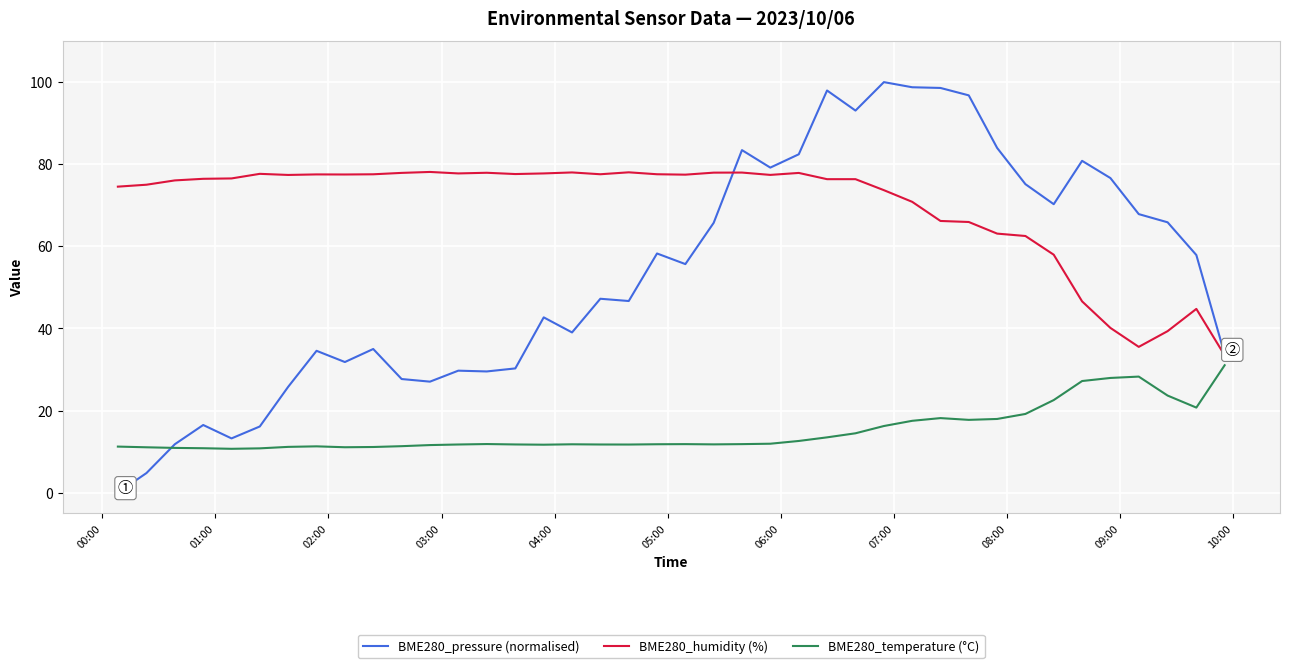

Which series has the widest spread of values?

BME280_pressure (normalised)